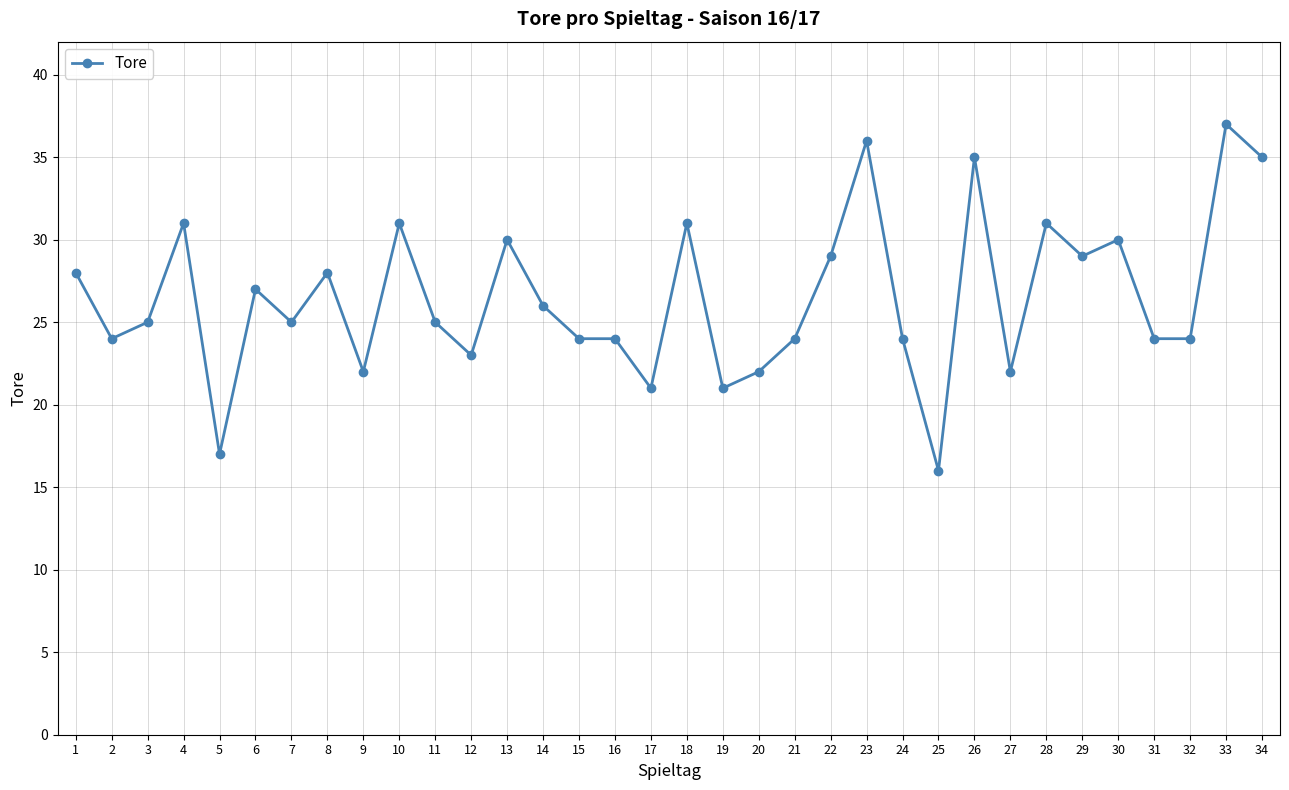

Approximately how many times larger is the value at 15 compared to 22?

0.8